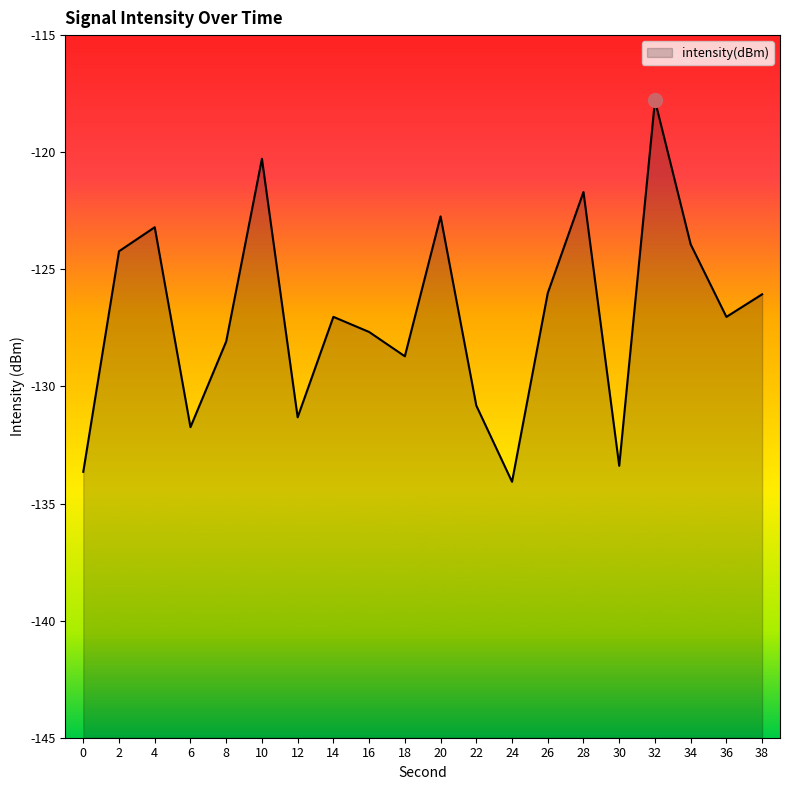

List the labels in order of value, smallest first.

24, 0, 30, 6, 12, 22, 18, 8, 16, 36, 14, 38, 26, 2, 34, 4, 20, 28, 10, 32